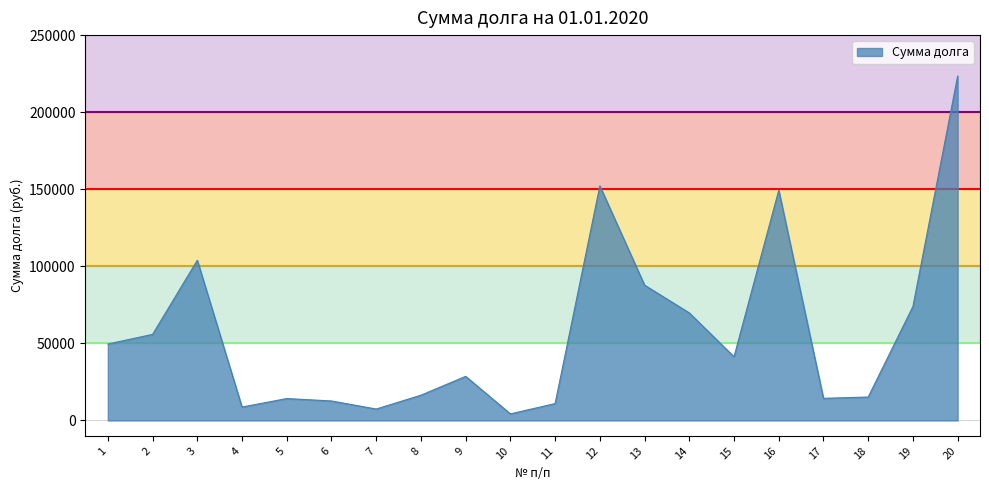

What is the greatest value displayed?

223394.0